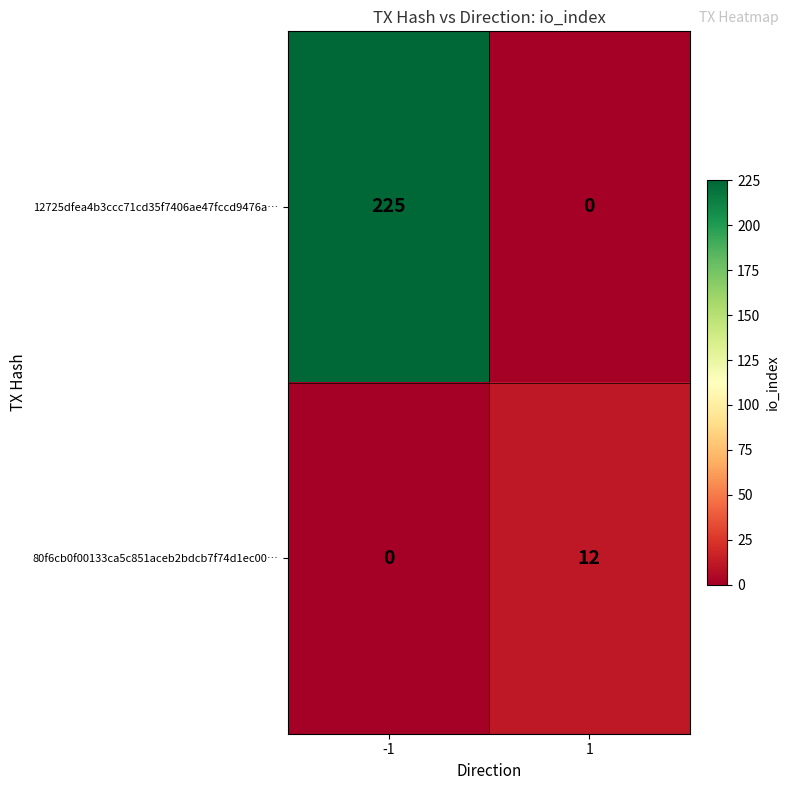

Reading left to right, transcribe all the data shown in this chart.

12725dfea4b3ccc71cd35f7406ae47fccd9476a…: -1=225	1=0
80f6cb0f00133ca5c851aceb2bdcb7f74d1ec00…: -1=0	1=12